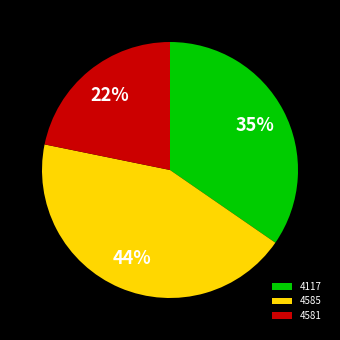

Do 4117 and 4585 together represent more than half of the pie?

Yes